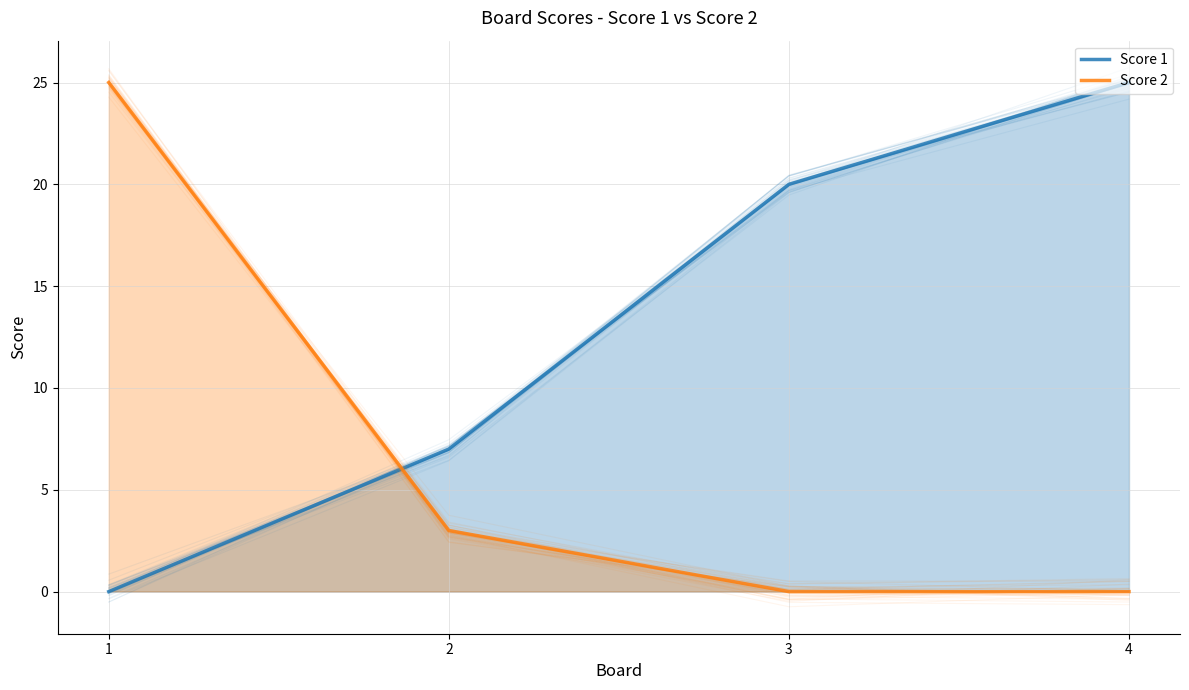

True or false: Score 1 has more than 0 interior local peaks.

False